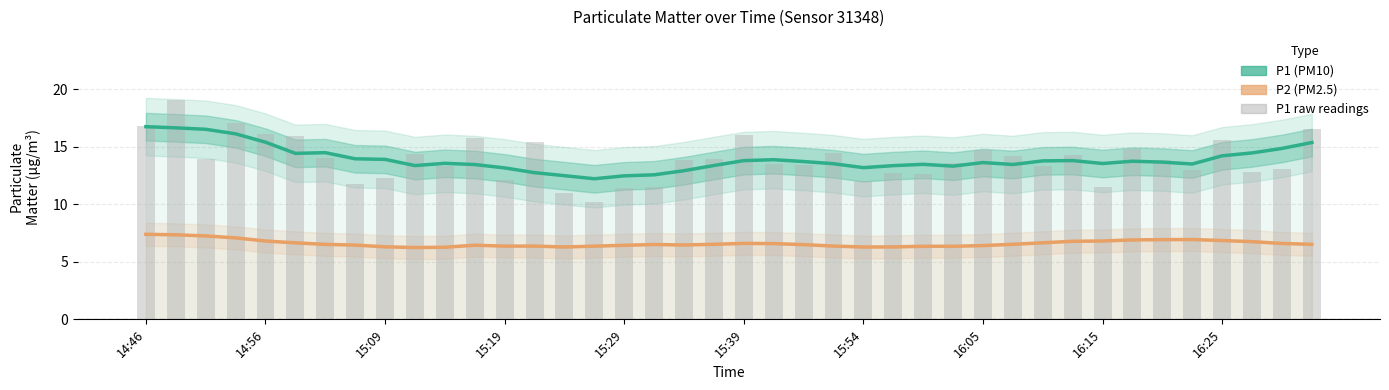

True or false: P1 raw has a value of 16.2 at 17.

False